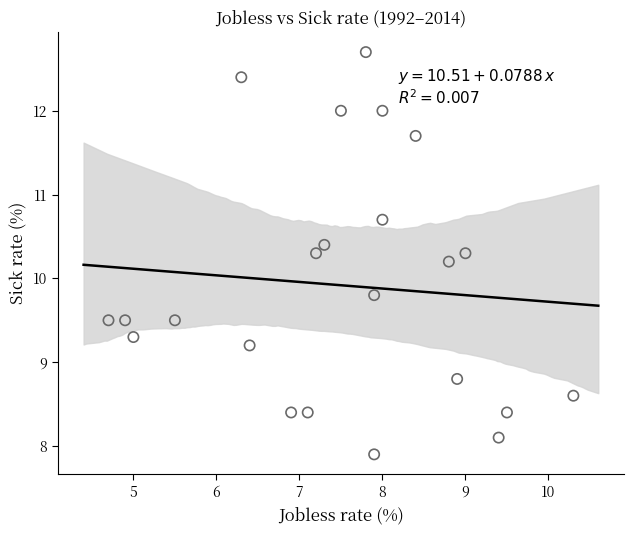

What is the range of Y values (max minus min)?

4.8